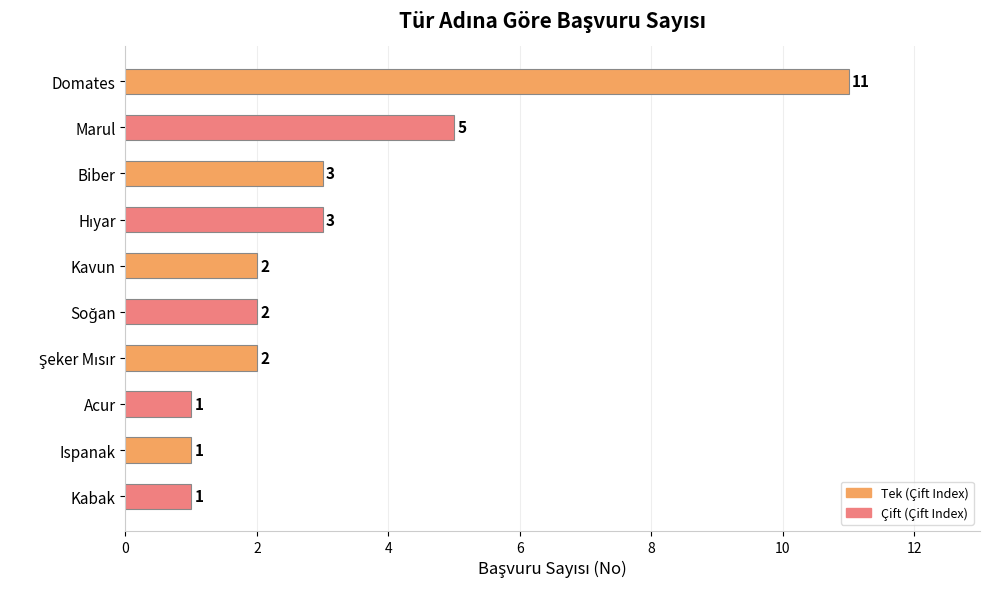

The chart shows a value of 2 at Biber. True or false?

False